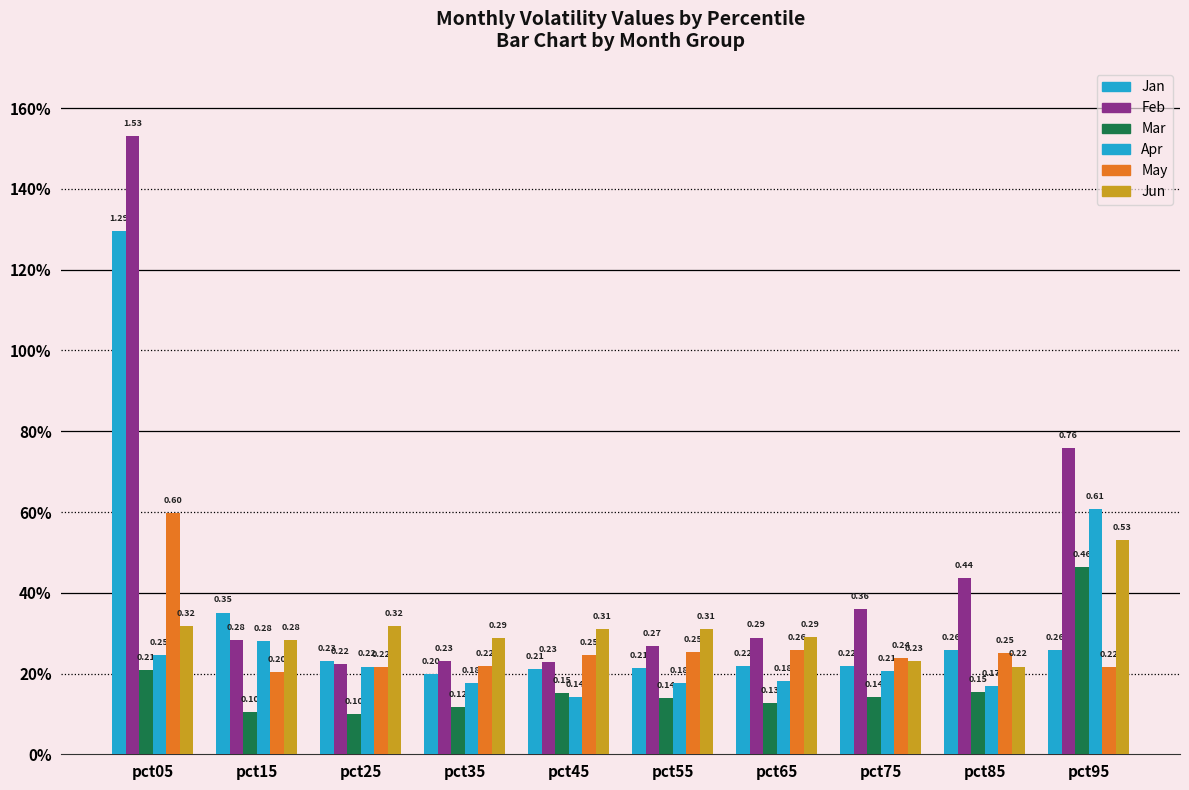

Does the chart contain any negative values?

No